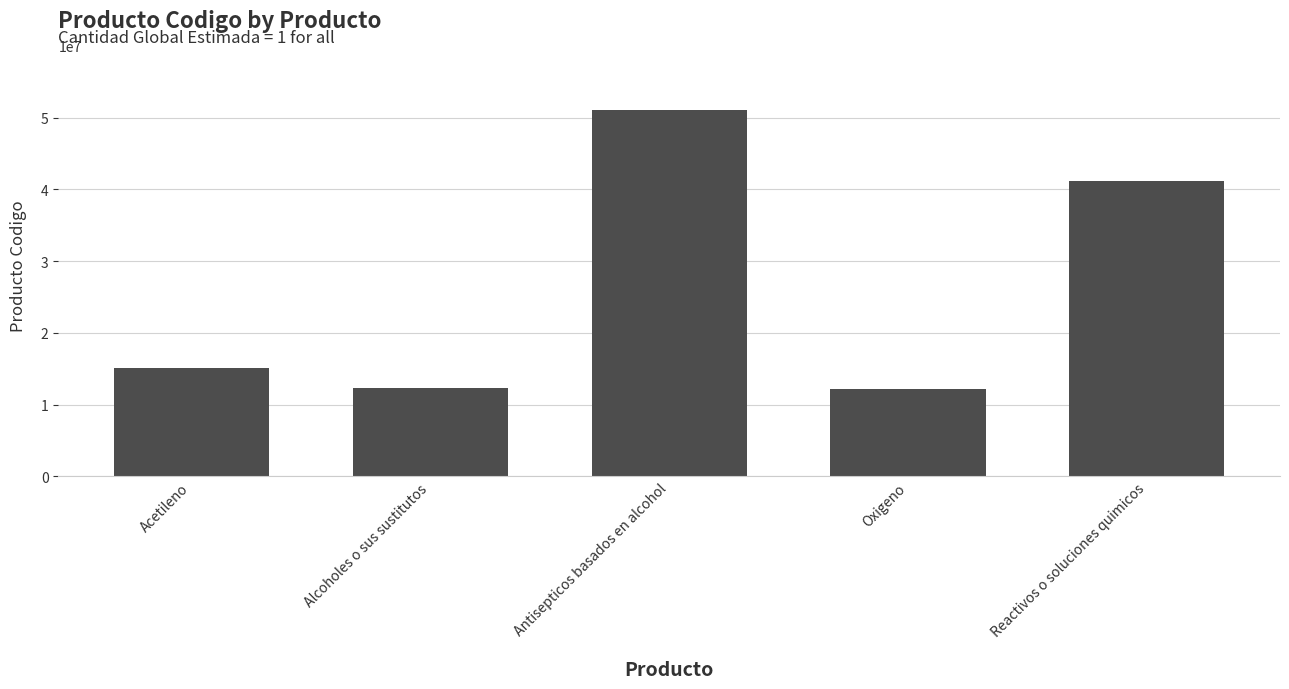

Which has a higher value, Antisepticos basados en alcohol or Acetileno?

Antisepticos basados en alcohol